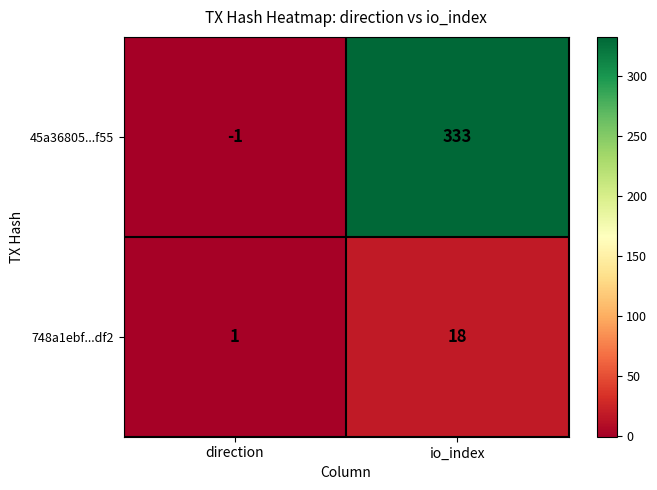

Which category has the highest value in the 45a36805...f55 series?

io_index